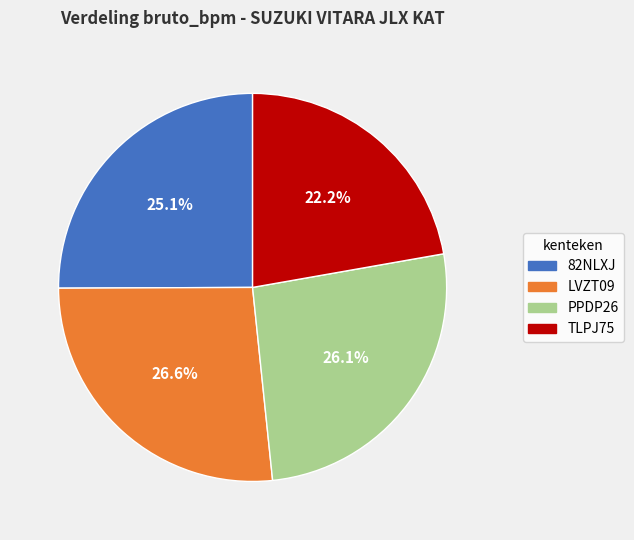

Is TLPJ75 the majority of the pie?

No